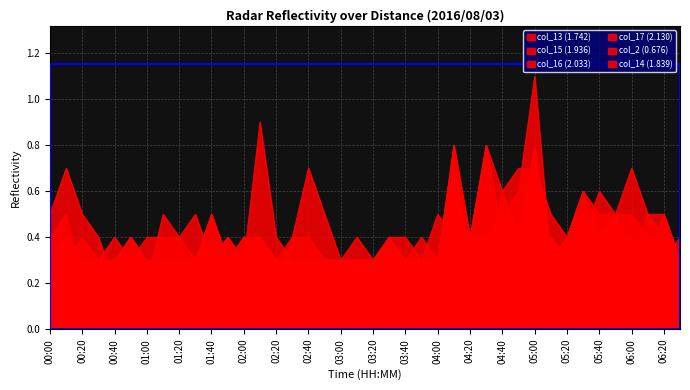

Which series ends up on top after the final intersection of col_13 (1.742) and col_14 (1.839)?

col_14 (1.839)